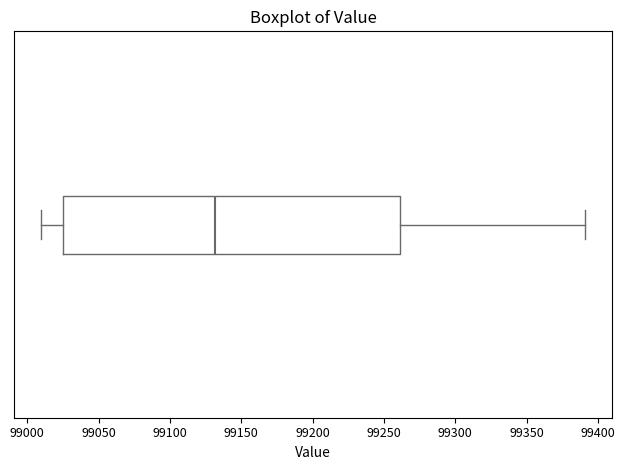

Where does the left whisker of the box end on the x-axis? The values are not printed on the chart, so give them approximately, as read against the axis.

99010